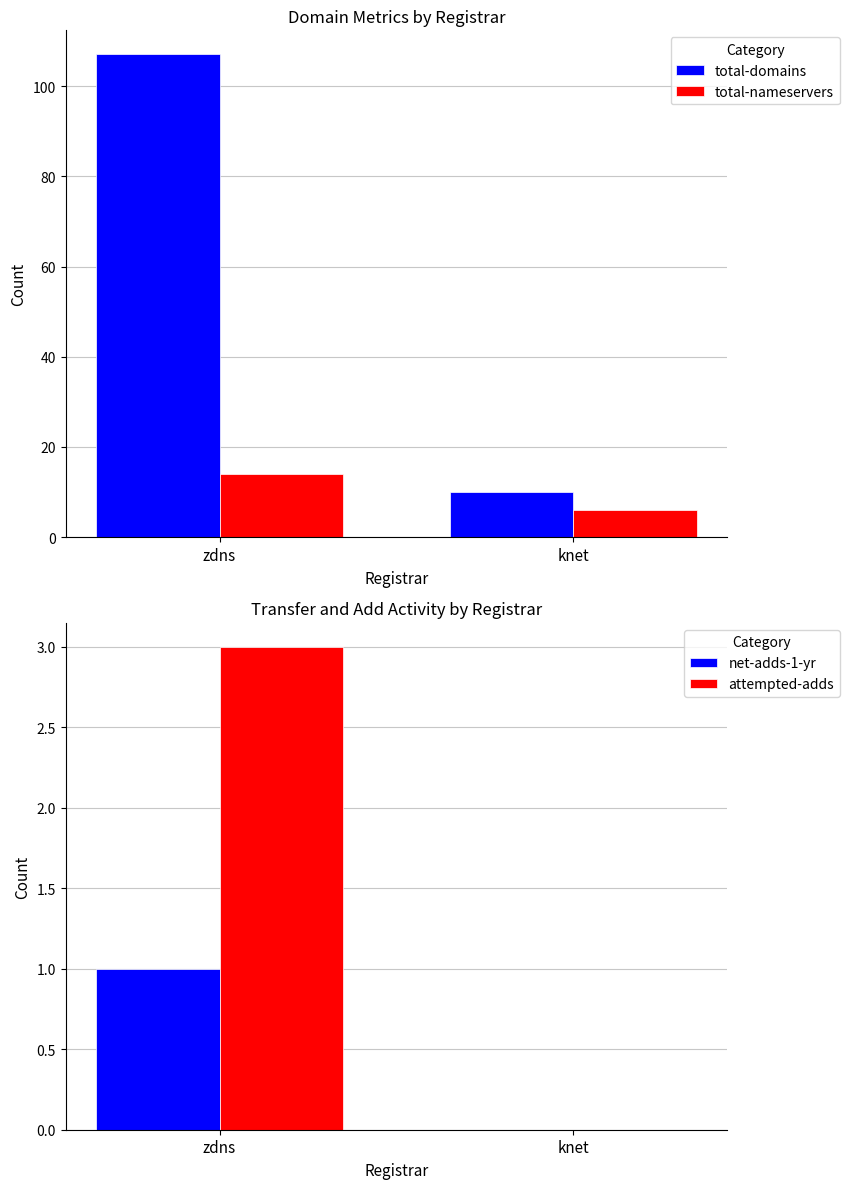

Which series changed the most between zdns and knet?

total-domains